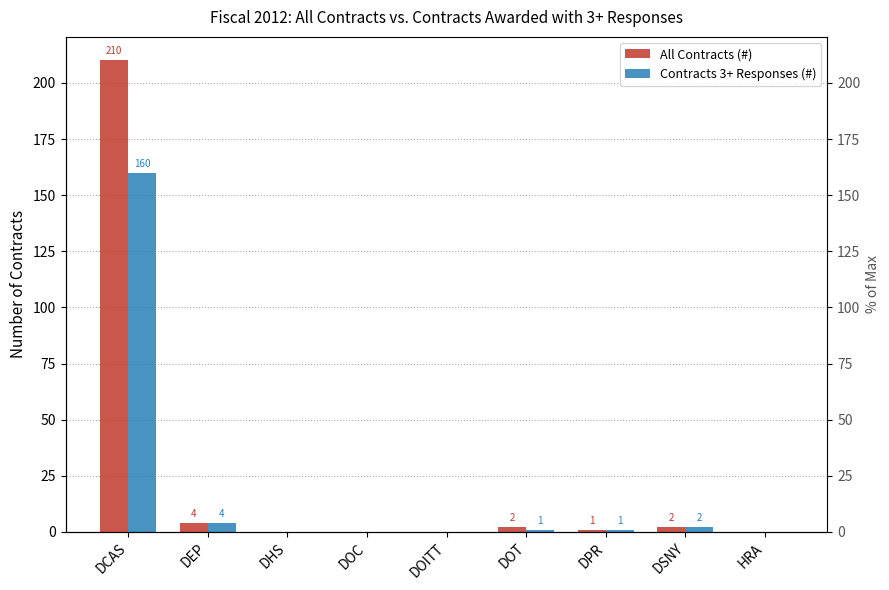

How many groups of bars are there?

9